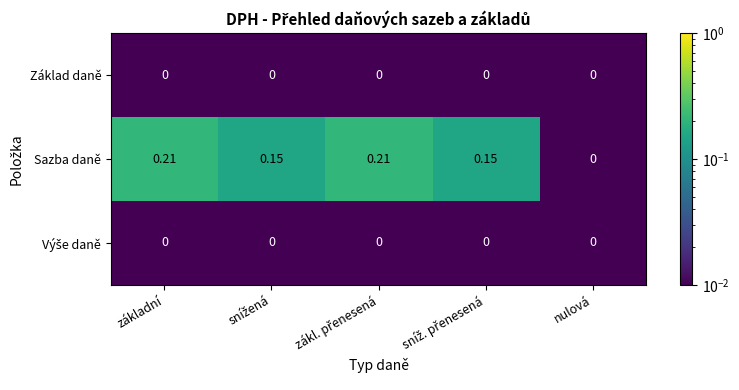

Which series has the largest range (max minus min)?

Sazba daně